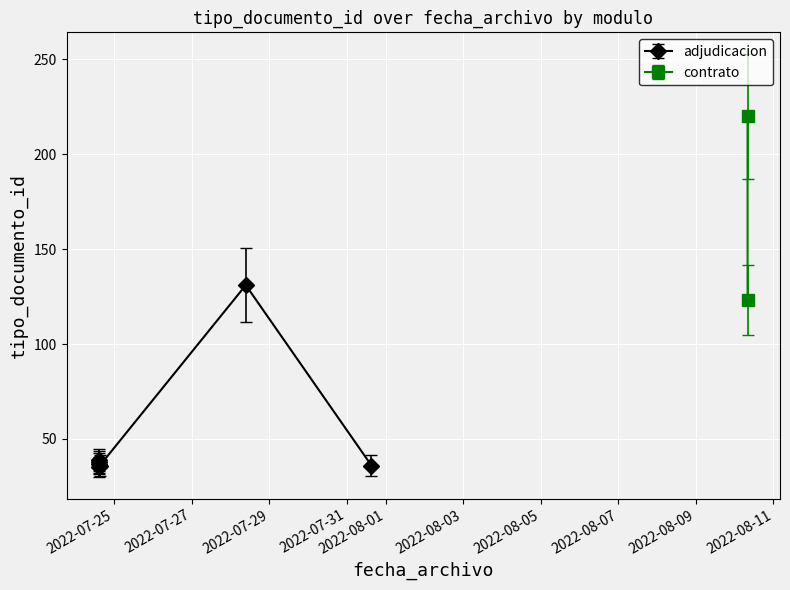

The value at 2022-08-10 07:59:24 is 123. True or false?

True